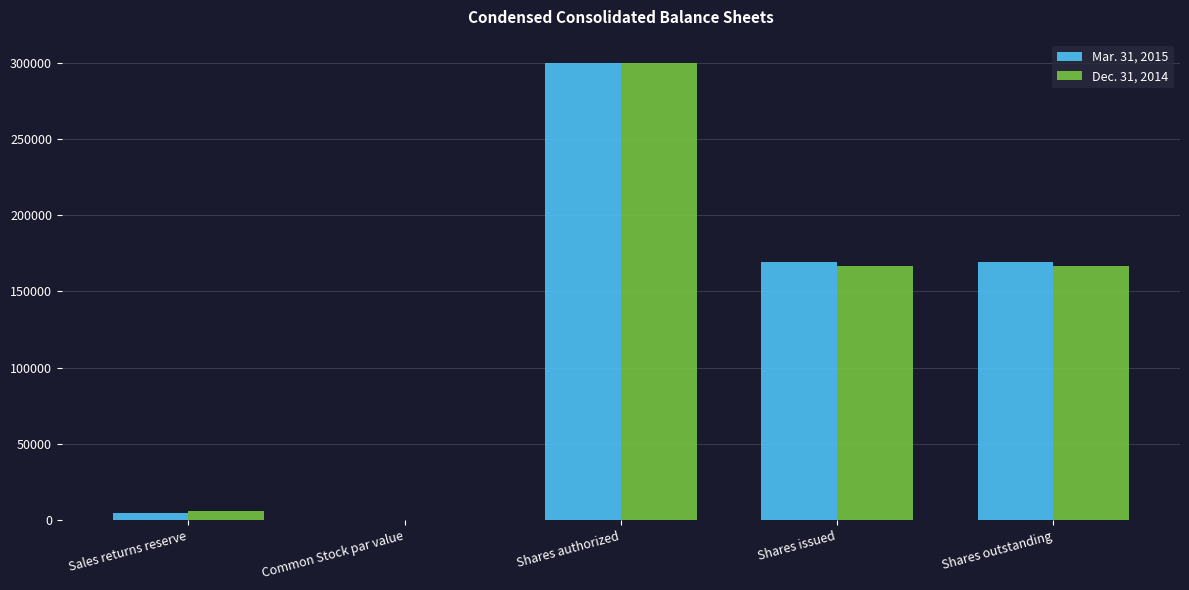

What is the sum of the Dec. 31, 2014 values at Shares outstanding and Sales returns reserve?

172647.0